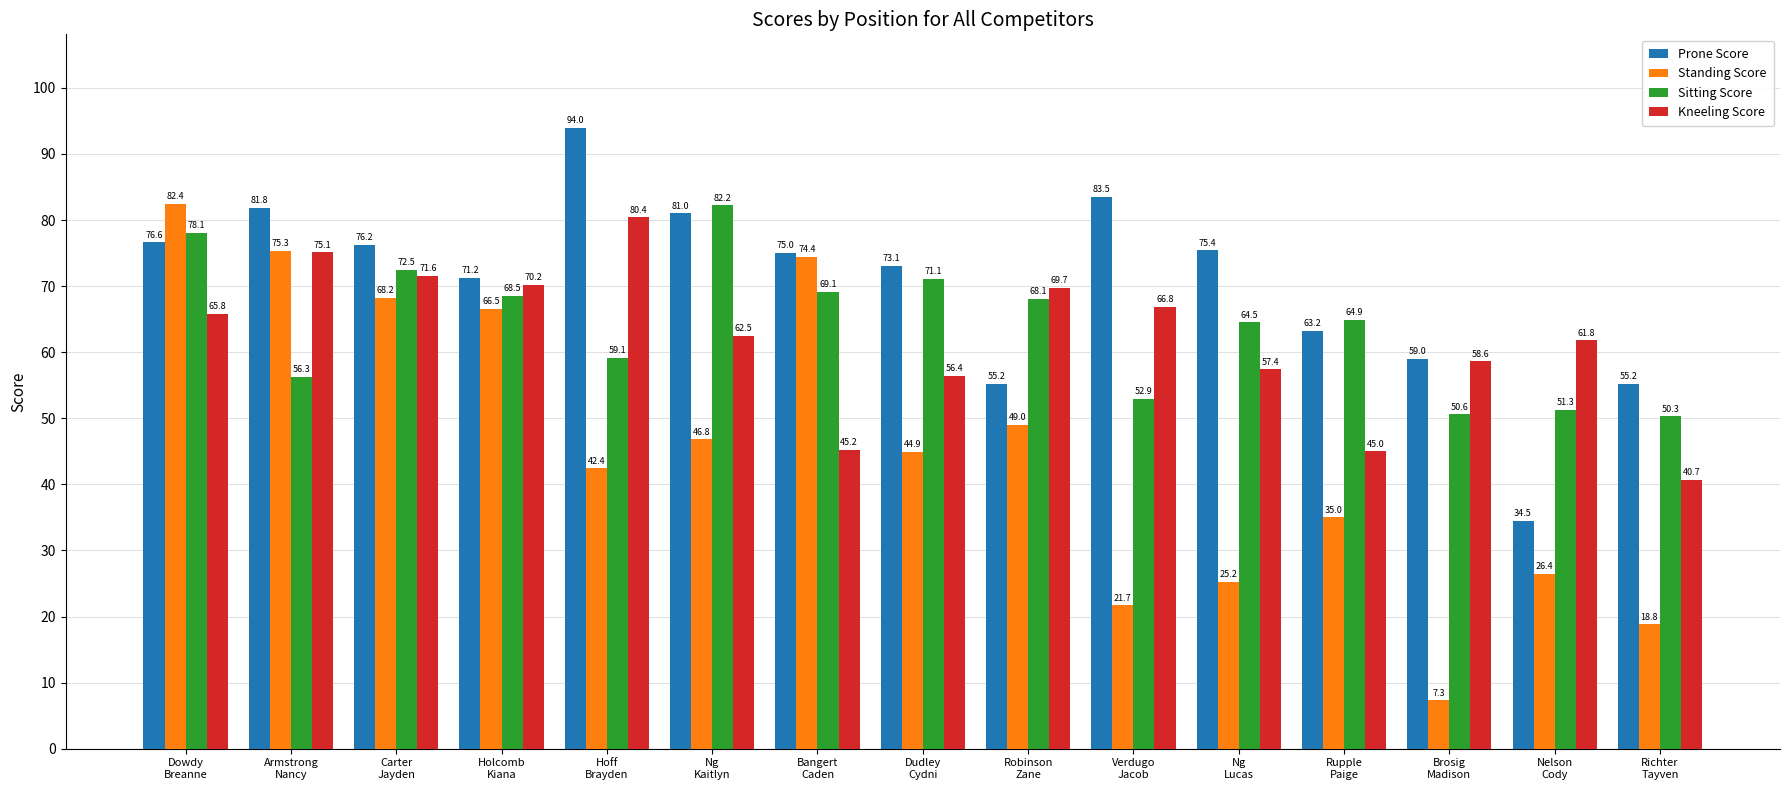

What is the difference between the maximum and minimum values in the Standing Score series?

75.1